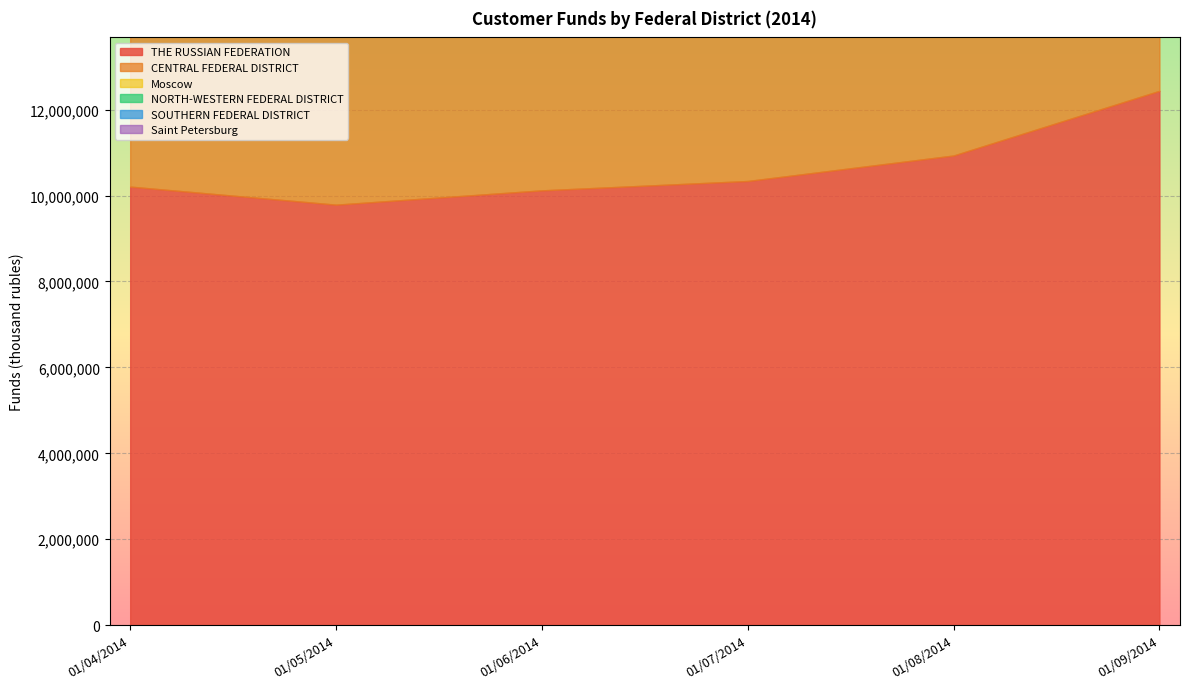

List the labels in order of Saint Petersburg value, largest first.

01/09/2014, 01/04/2014, 01/05/2014, 01/08/2014, 01/07/2014, 01/06/2014